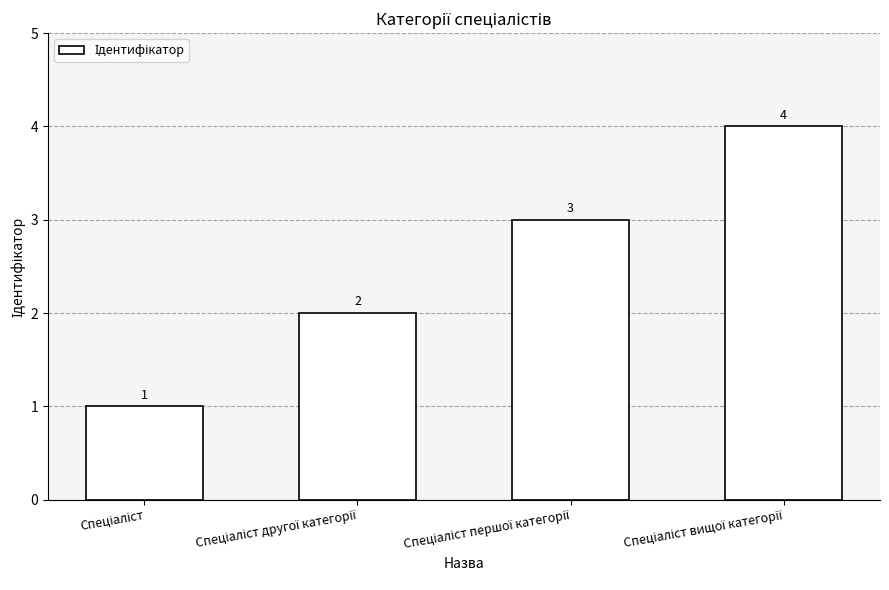

What is the maximum value shown in the chart?

4